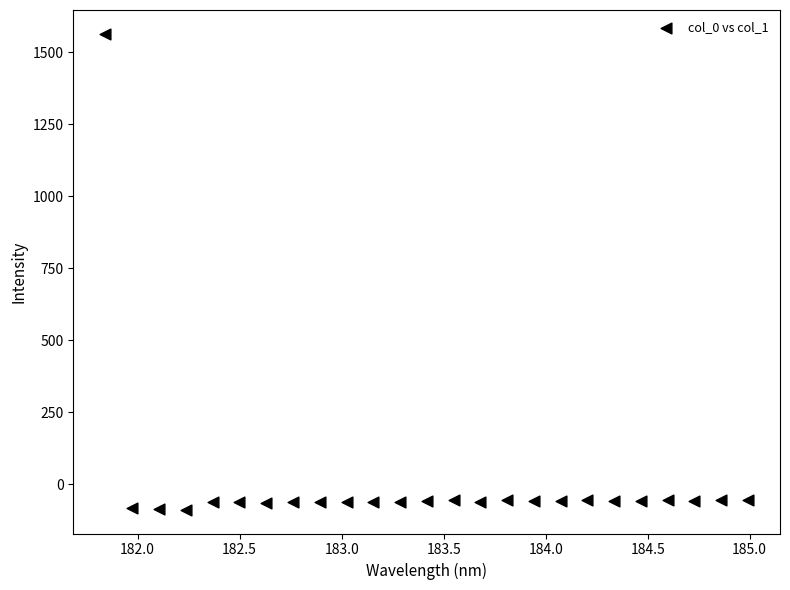

What is the range of Y values (max minus min)?

1651.6